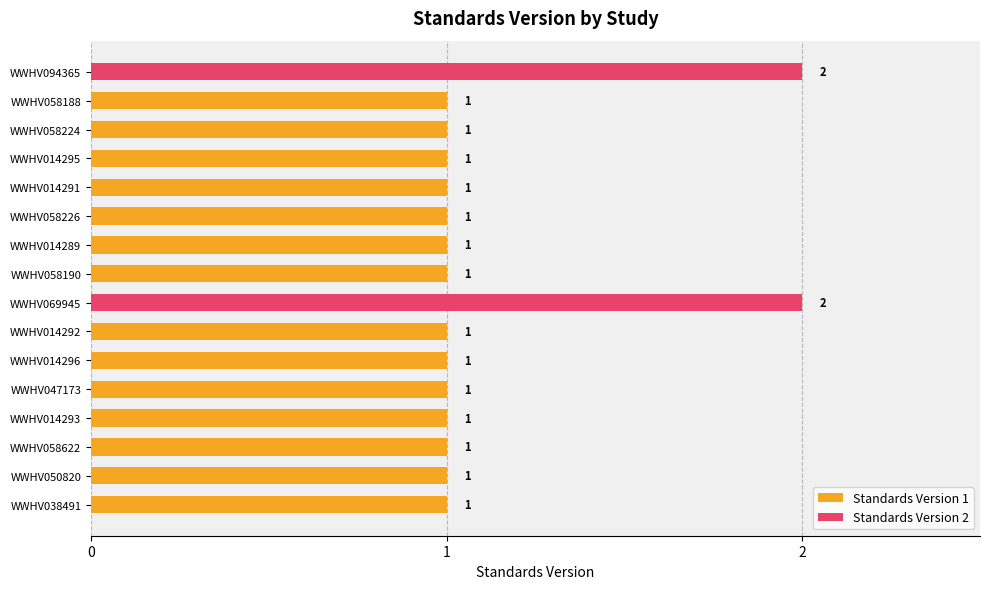

True or false: Standards Version 1 has a value of 1 at WWHV014296.

False